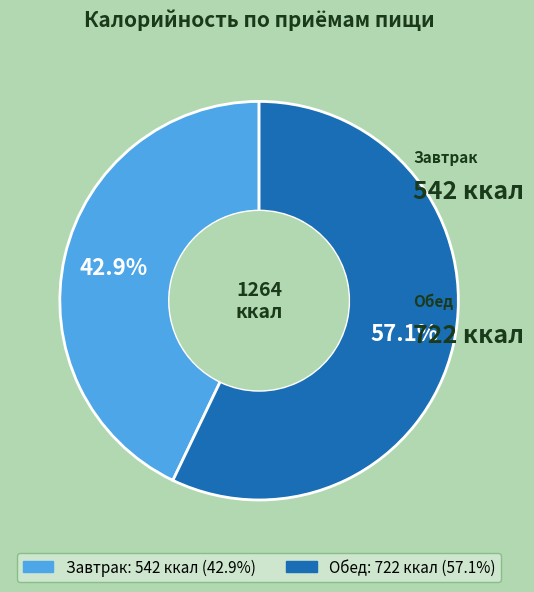

Combined, what portion of the pie is Завтрак and Обед?

100.0%